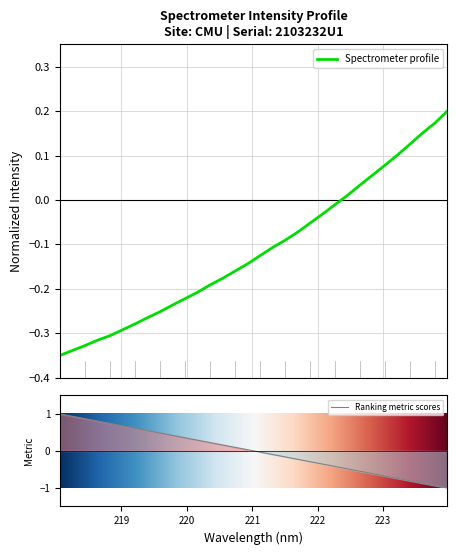

Reading left to right, transcribe all the data shown in this chart.

218.0596=-0.3	218.2508=-0.3	218.442=-0.3	218.6332=-0.3	218.8244=-0.3	219.0156=-0.3	219.2067=-0.3	219.3979=-0.3	219.589=-0.3	219.7801=-0.2	219.9712=-0.2	220.1623=-0.2	220.3533=-0.2	220.5444=-0.2	220.7354=-0.2	220.9264=-0.1	221.1174=-0.1	221.3083=-0.1	221.4993=-0.1	221.6902=-0.1	221.8812=-0.1	222.0721=-0.0	222.263=-0.0	222.4538=0.0	222.6447=0.0	222.8355=0.1	223.0264=0.1	223.2172=0.1	223.408=0.1	223.5987=0.2	223.7895=0.2	223.9802=0.2